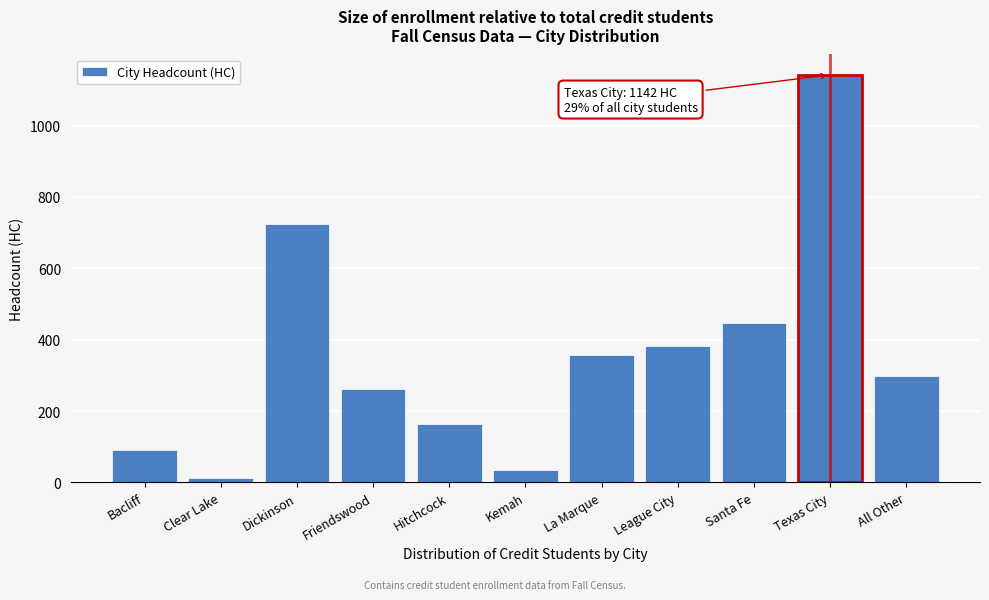

Reading left to right, extract all data points from this chart.

Bacliff=92	Clear Lake=13	Dickinson=724	Friendswood=262	Hitchcock=164	Kemah=34	La Marque=357	League City=383	Santa Fe=446	Texas City=1142	All Other=299